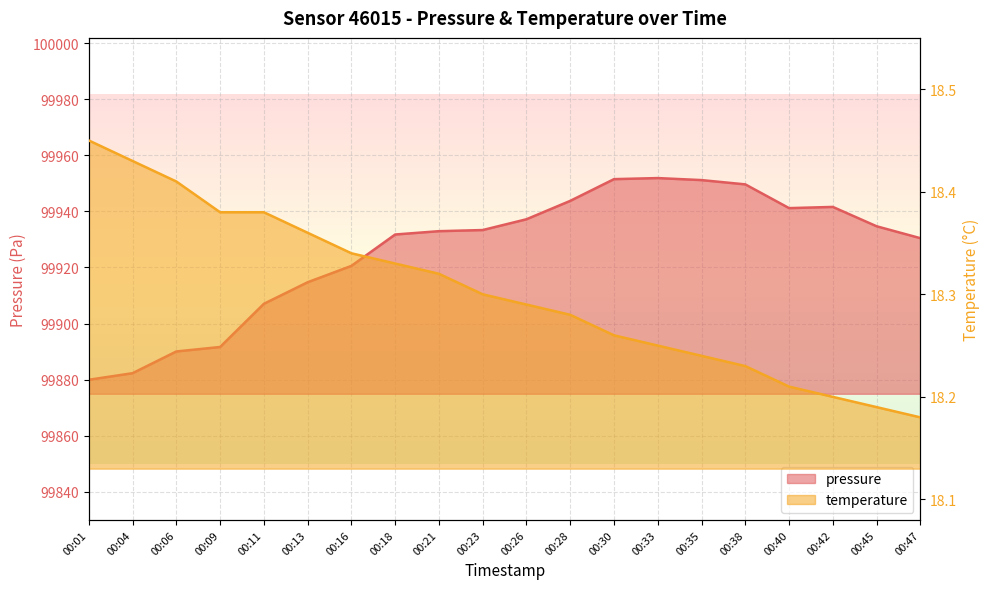

Read the temperature value at 00:18.

18.3